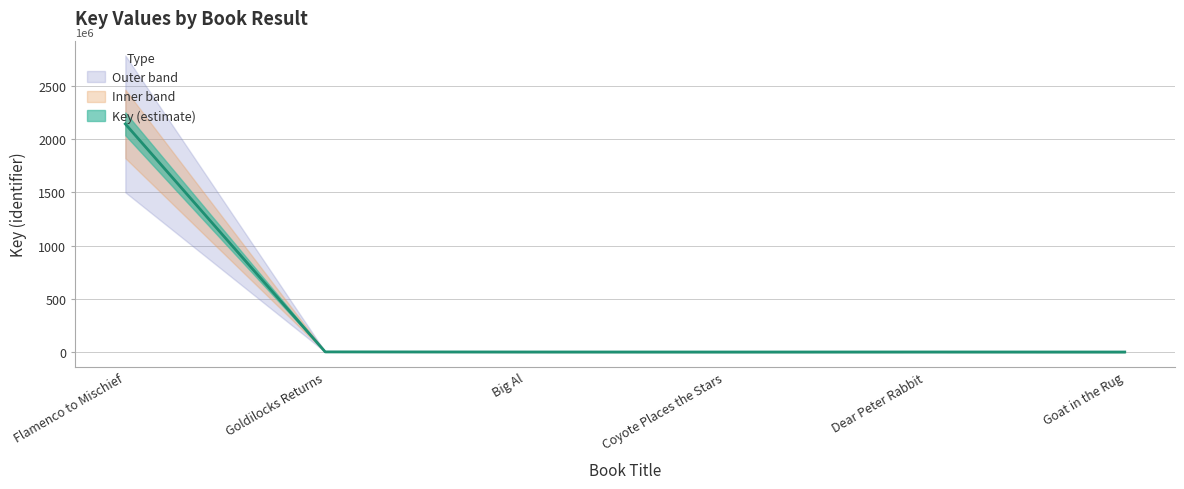

True or false: there are more than 1 points higher than both neighbors.

False